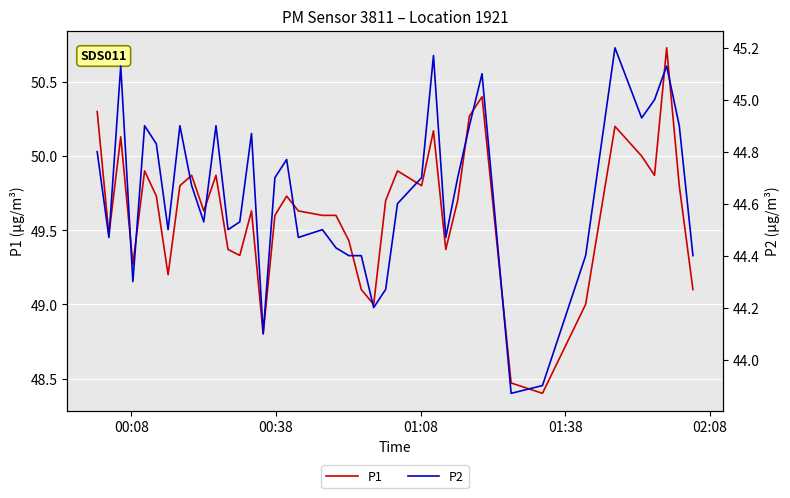

Which series has the largest range (max minus min)?

P1